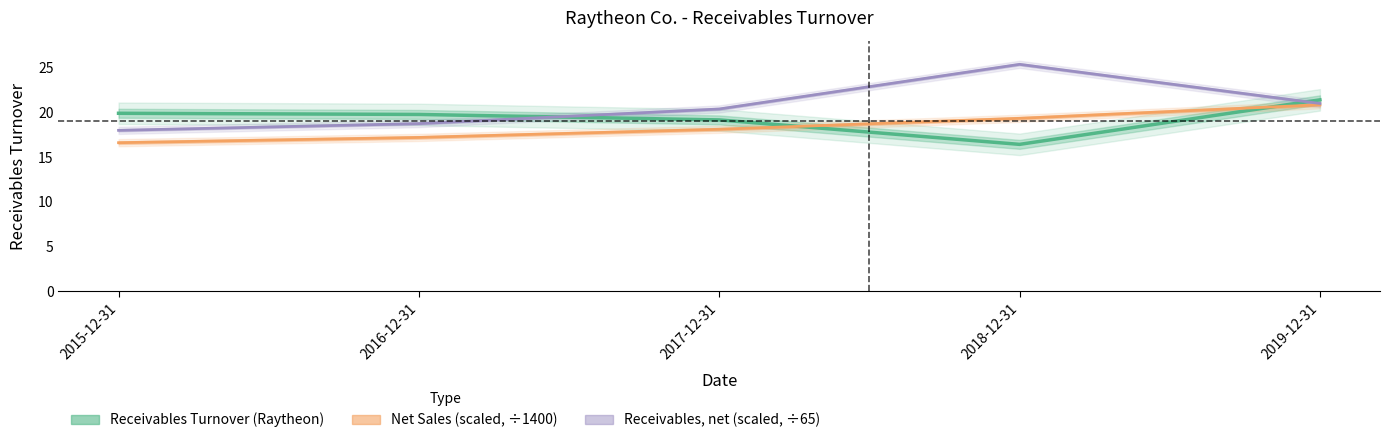

Which series has the largest total across all categories?

Receivables, net (scaled, ÷65)